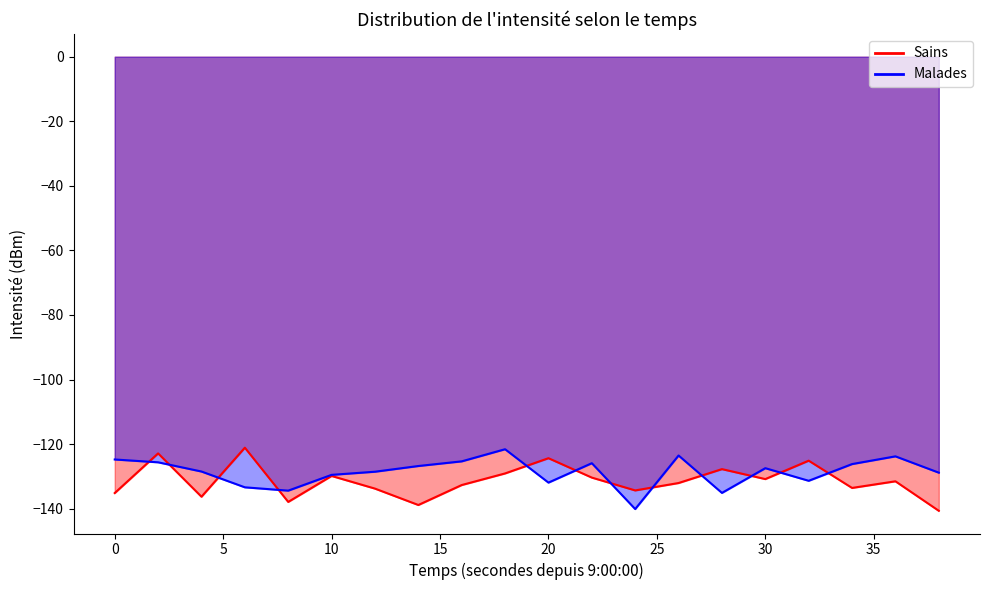

Reading left to right, list all the values displayed in this chart.

Sains: 0=-135.2	2=-122.9	4=-136.3	6=-121.1	8=-137.9	10=-129.9	12=-133.8	14=-138.9	16=-132.7	18=-129.1	20=-124.4	22=-130.4	24=-134.3	26=-132.0	28=-127.7	30=-130.8	32=-125.1	34=-133.6	36=-131.5	38=-140.7
Malades: 0=-124.8	2=-125.6	4=-128.5	6=-133.4	8=-134.4	10=-129.5	12=-128.5	14=-126.8	16=-125.3	18=-121.6	20=-131.9	22=-125.9	24=-140.1	26=-123.5	28=-135.1	30=-127.5	32=-131.4	34=-126.2	36=-123.8	38=-128.8